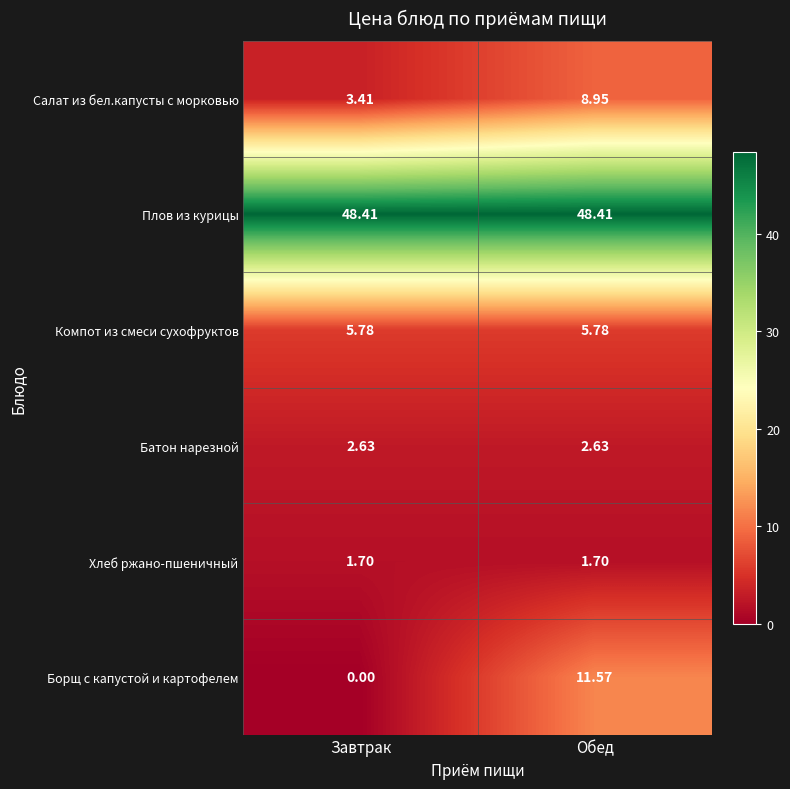

Which category has the highest value in the Борщ с капустой и картофелем series?

Обед